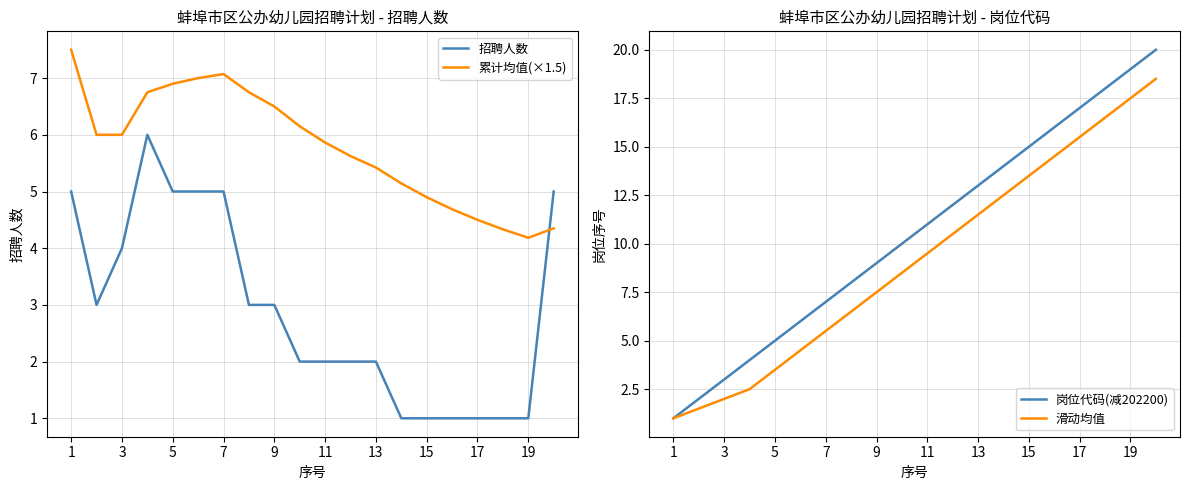

Which series has the largest range (max minus min)?

岗位代码(减202200)